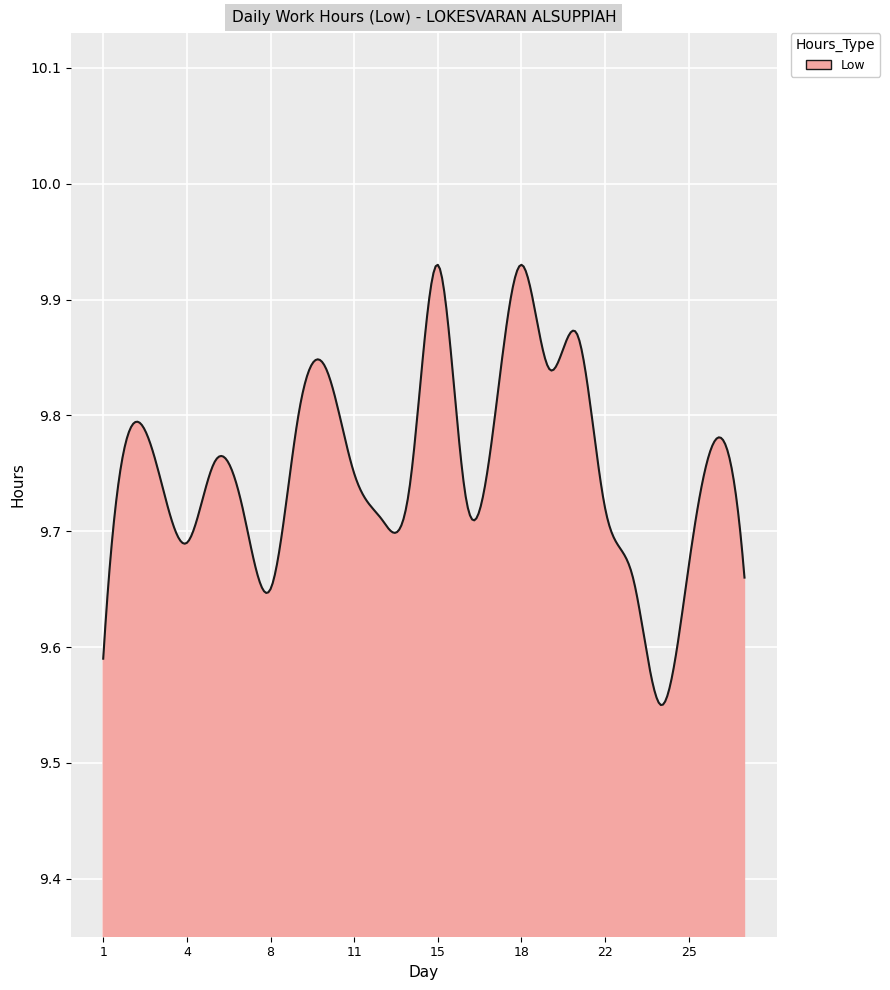

Does the chart display data point markers on the line(s)?

No